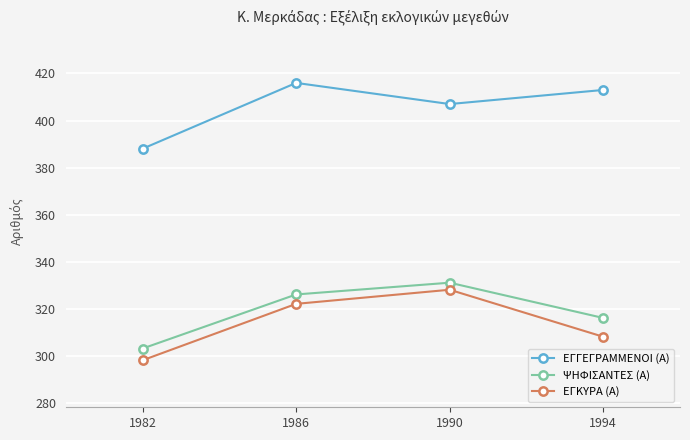

True or false: ΨΗΦΙΣΑΝΤΕΣ (Α) and ΕΓΓΕΓΡΑΜΜΕΝΟΙ (Α) cross at least once.

False